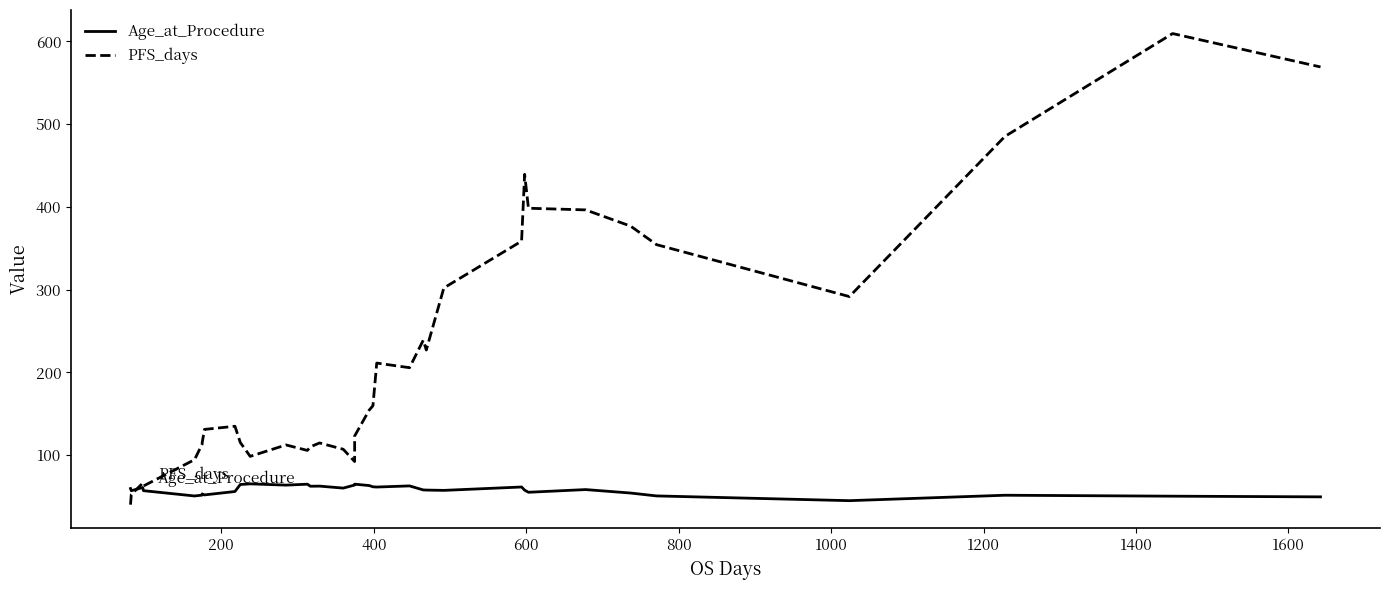

What is the difference between the second highest and minimum values in the PFS_days series?

529.2